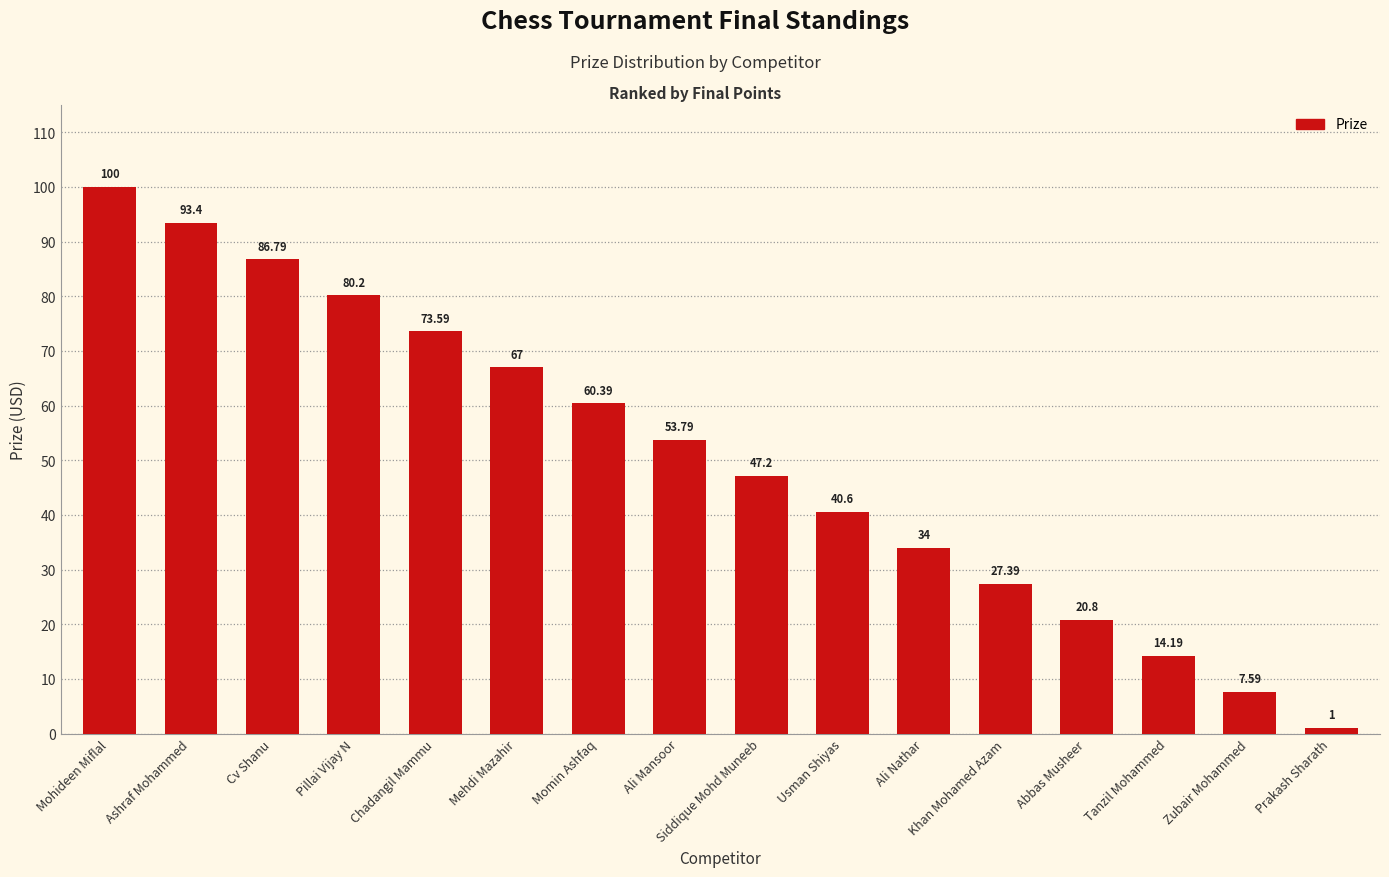

Between Cv Shanu and Ashraf Mohammed, which is larger?

Ashraf Mohammed